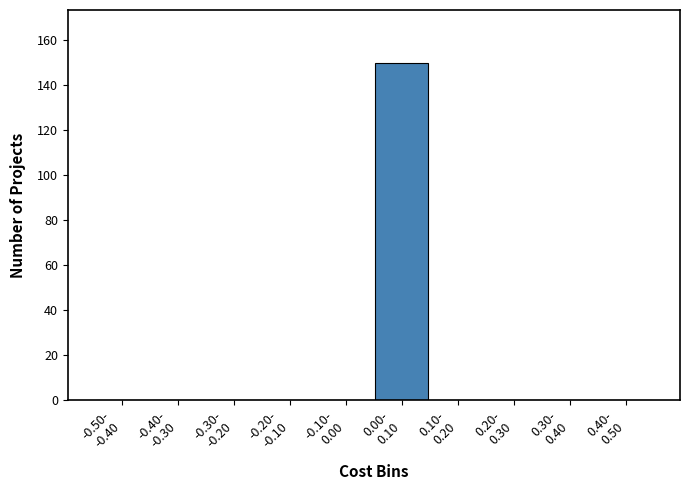

What is the sum of all values?

150